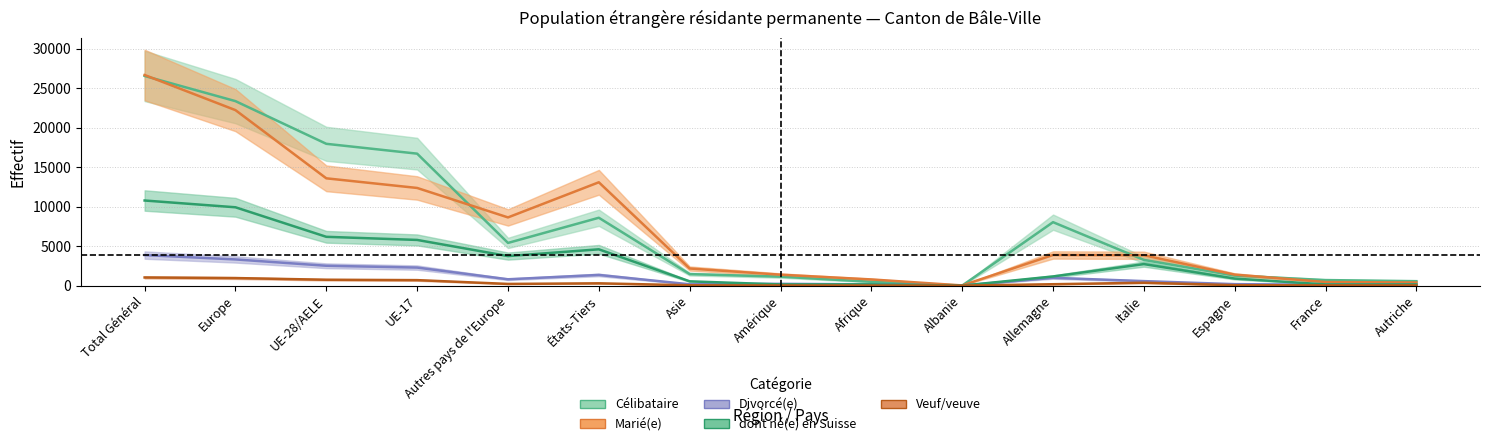

Between Italie and France, which series saw the biggest shift?

Marié(e)